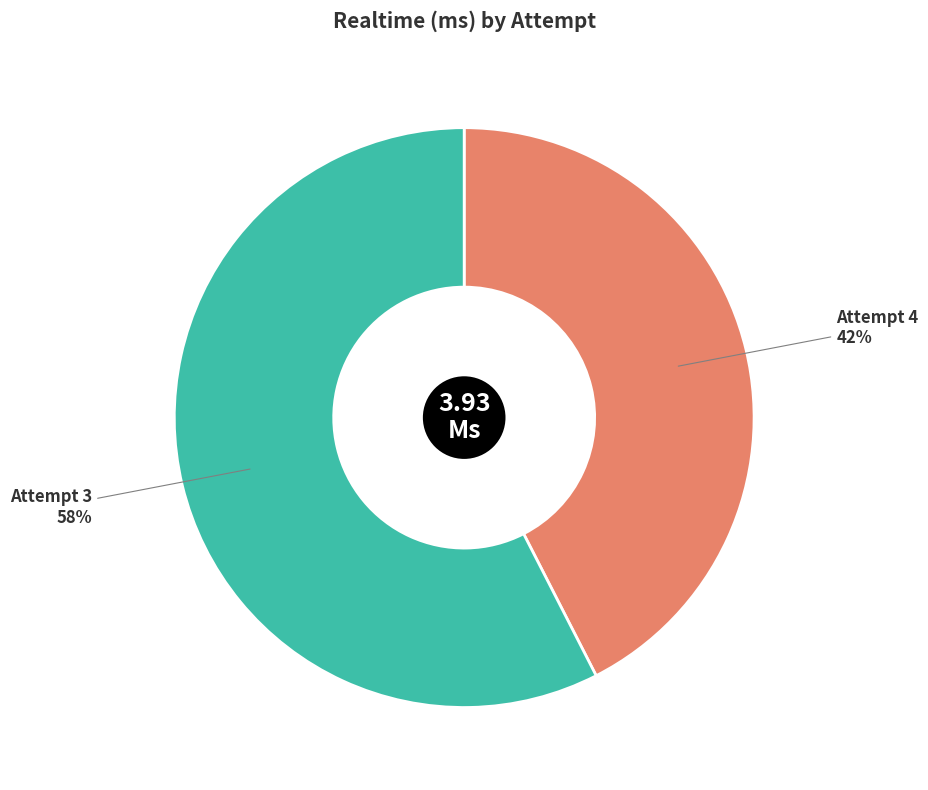

Is there any slice that represents more than half of the pie?

Yes